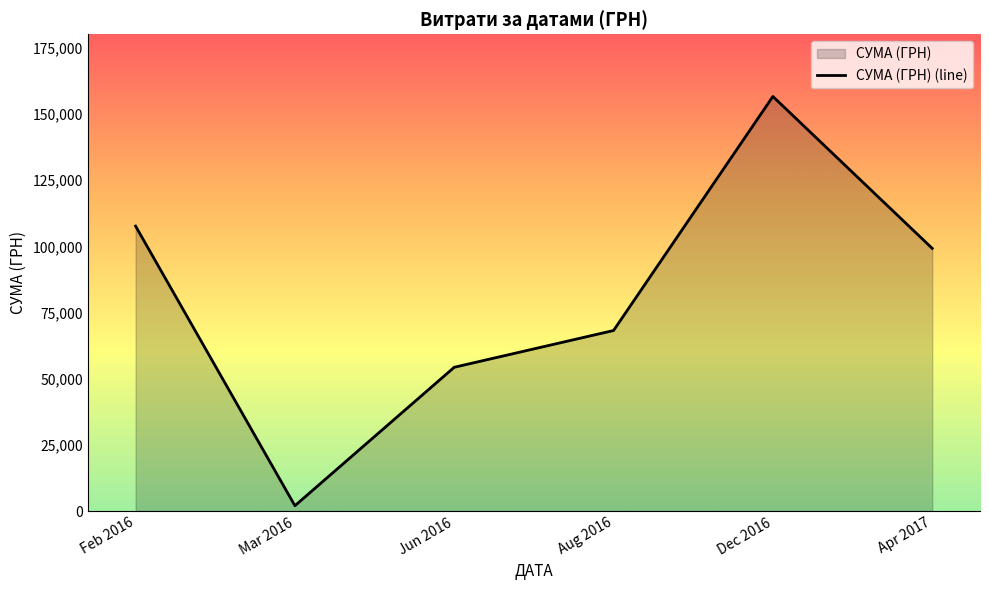

True or false: there are more than 0 points higher than both neighbors.

True